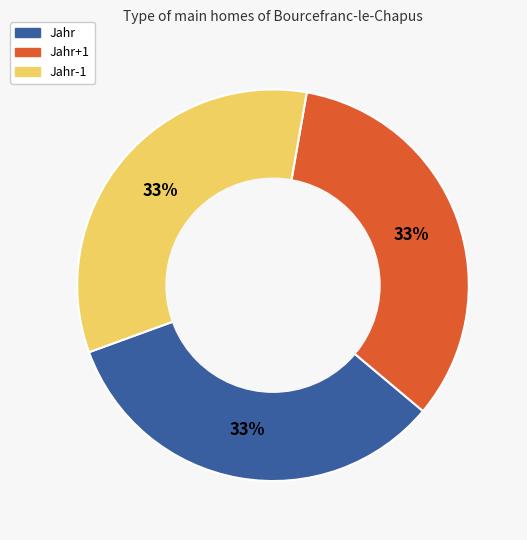

Is there a majority slice in this chart?

No